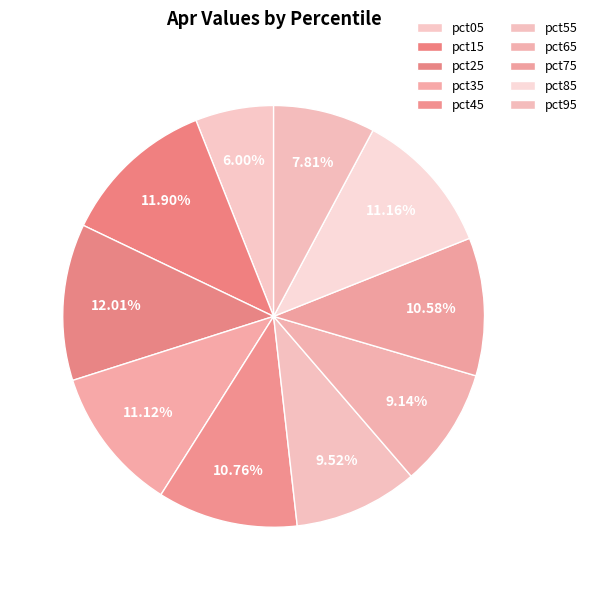

Is it true that pct15 is 12% of the pie?

True